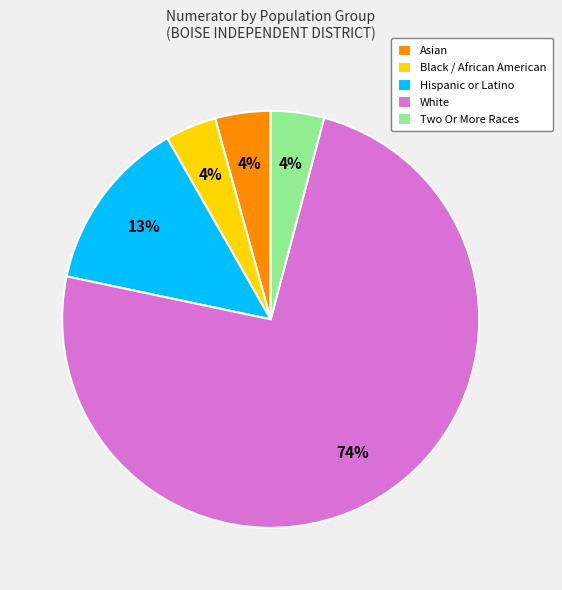

Does any single category account for the majority?

Yes